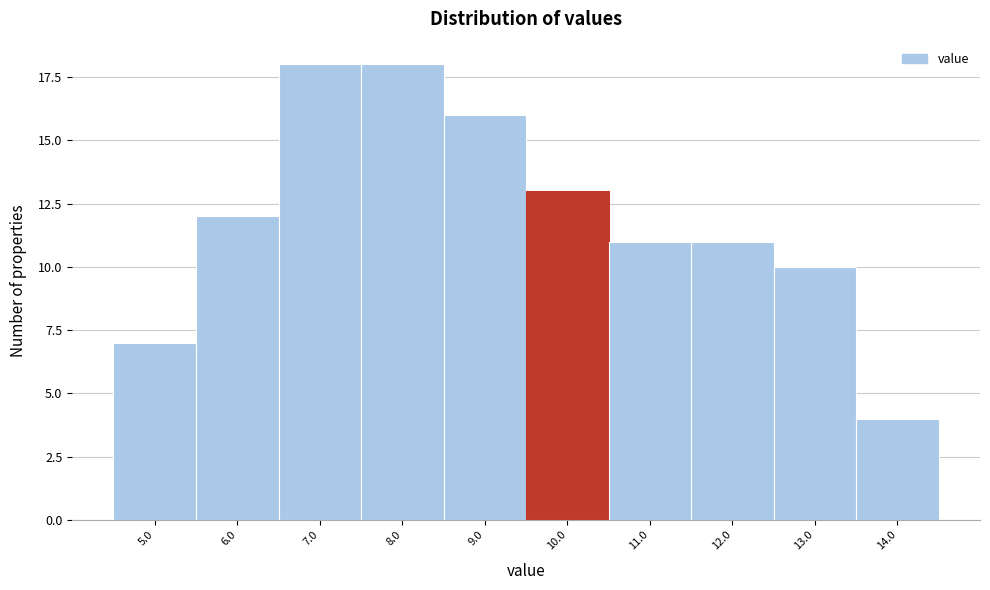

Reading left to right, what are all the values shown in this chart?

7	12	18	18	16	13	11	11	10	4